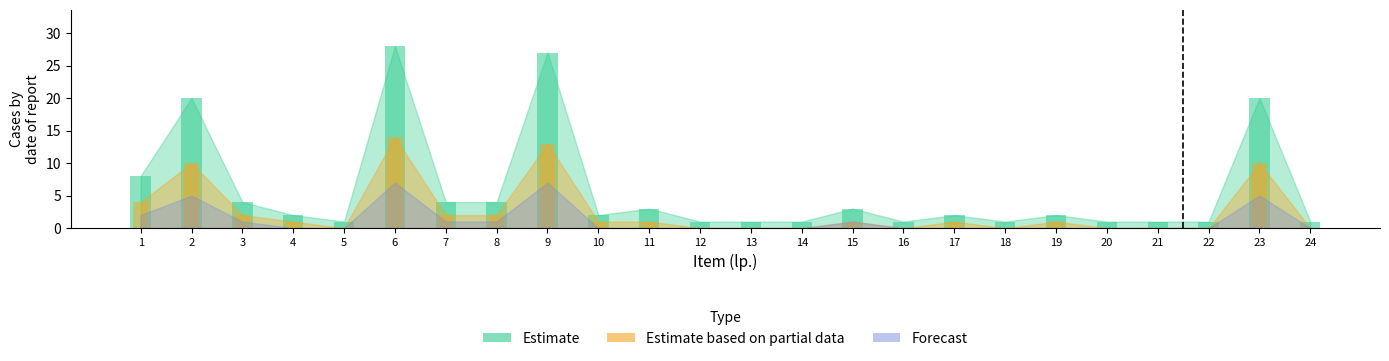

The Estimate series shows 4 at 3. True or false?

True